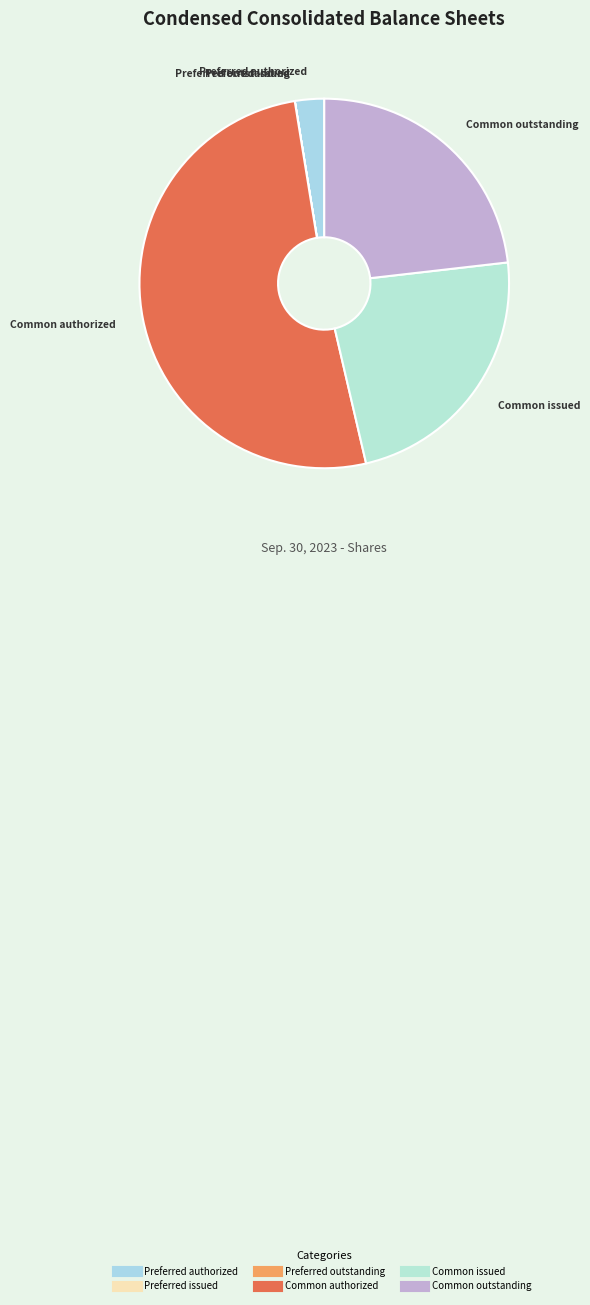

Is the sum of Common authorized and Preferred authorized greater than half?

Yes